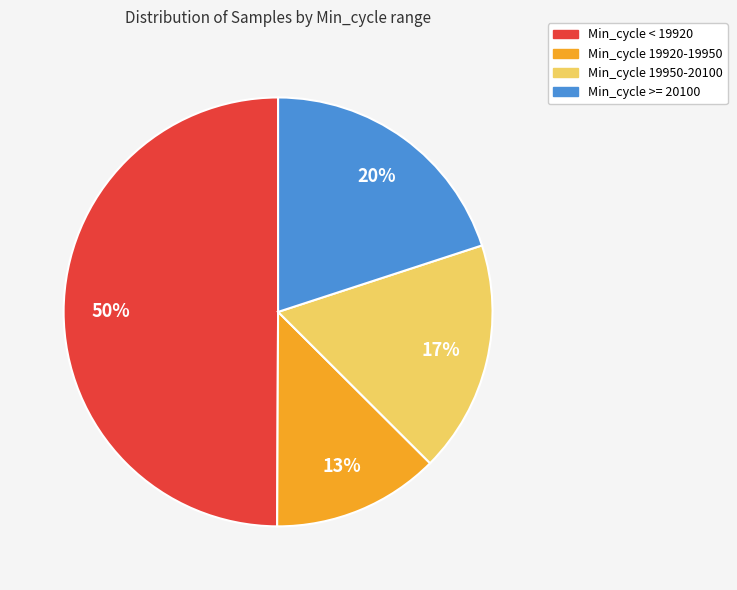

To the nearest percent, what is the difference between the largest and smallest slice percentages?

37%